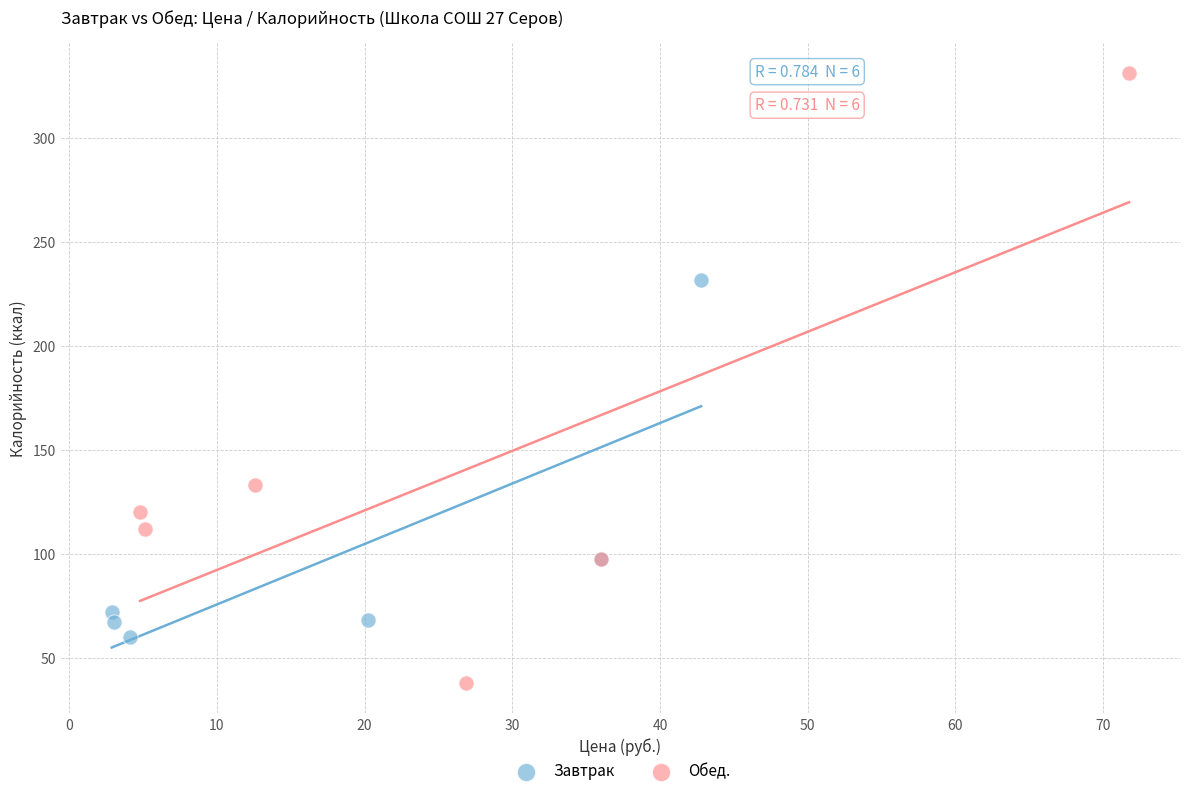

What are all the series names shown in the legend?

Завтрак, Обед.